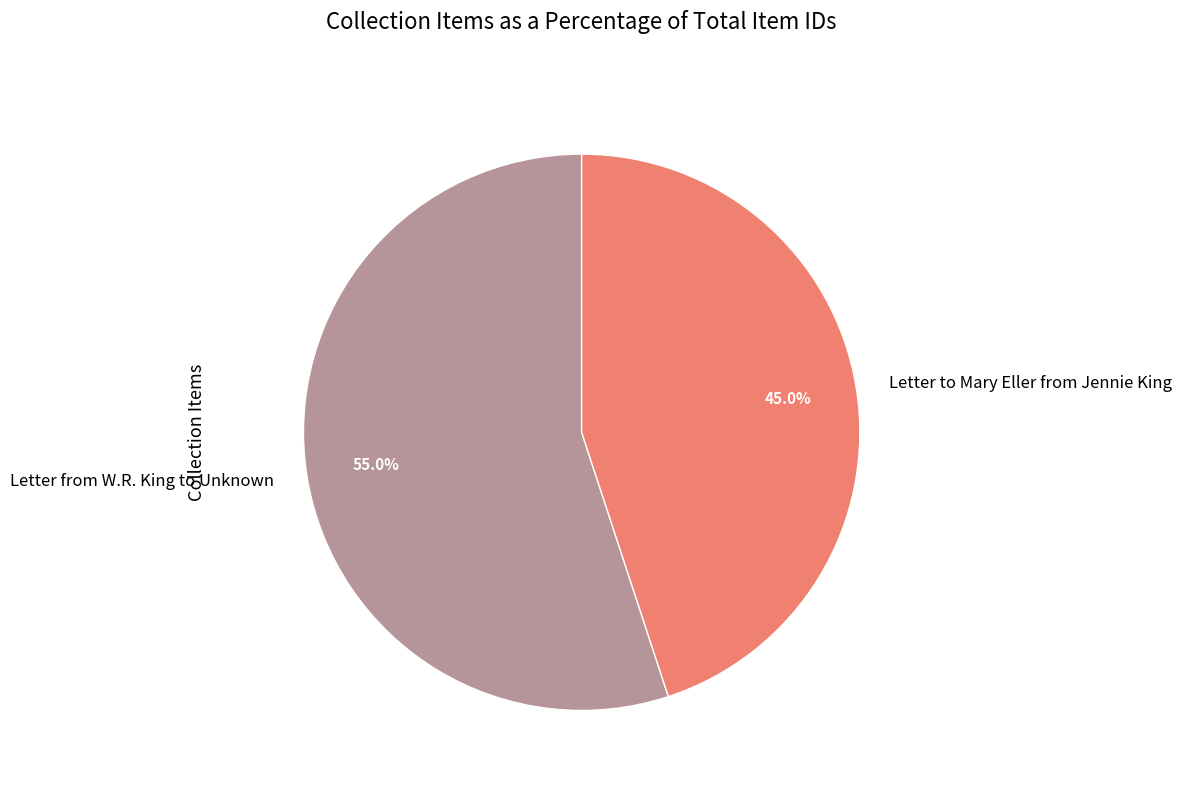

To the nearest percent, what portion does Letter from W.R. King to Unknown represent?

55%